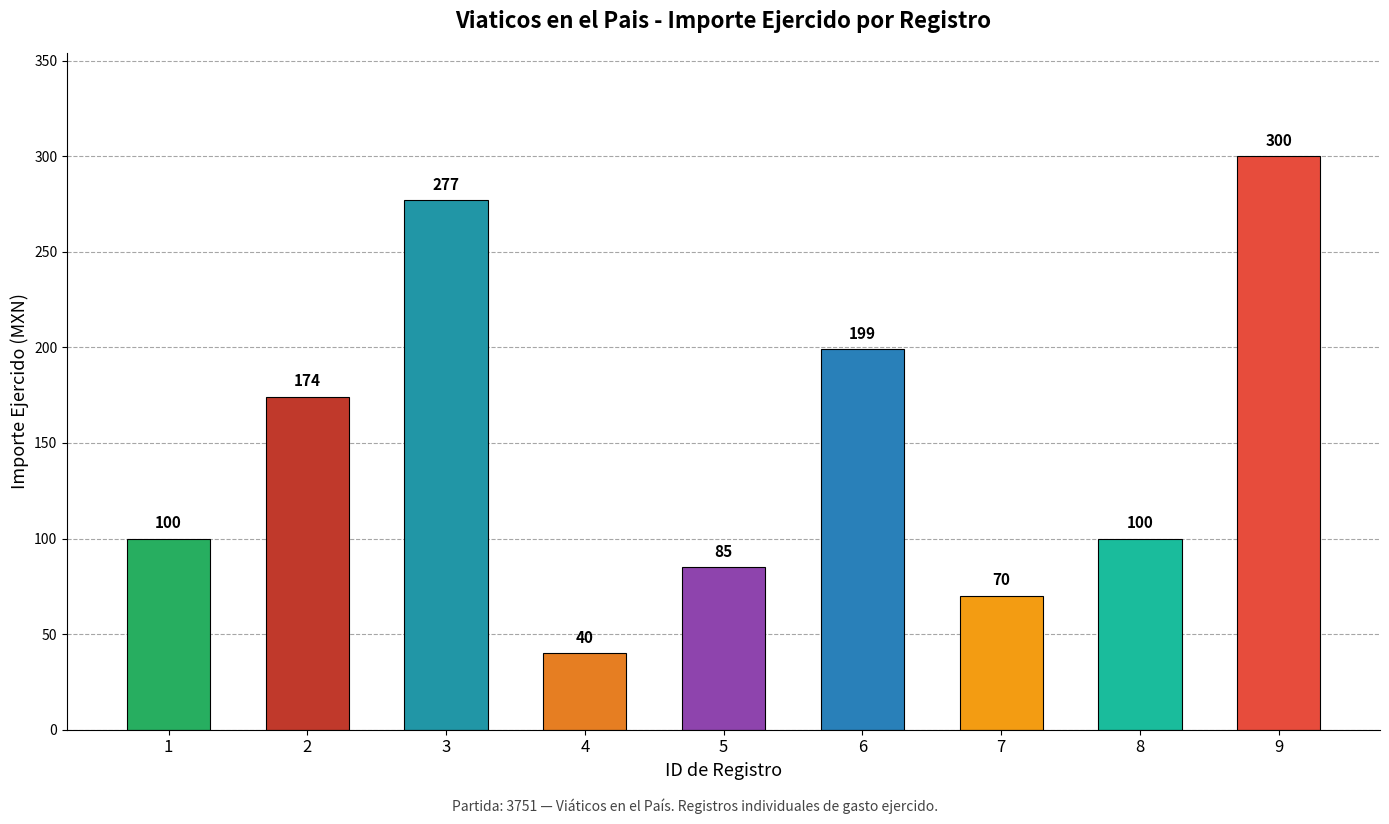

What is the change in value from 6 to 7?

-129